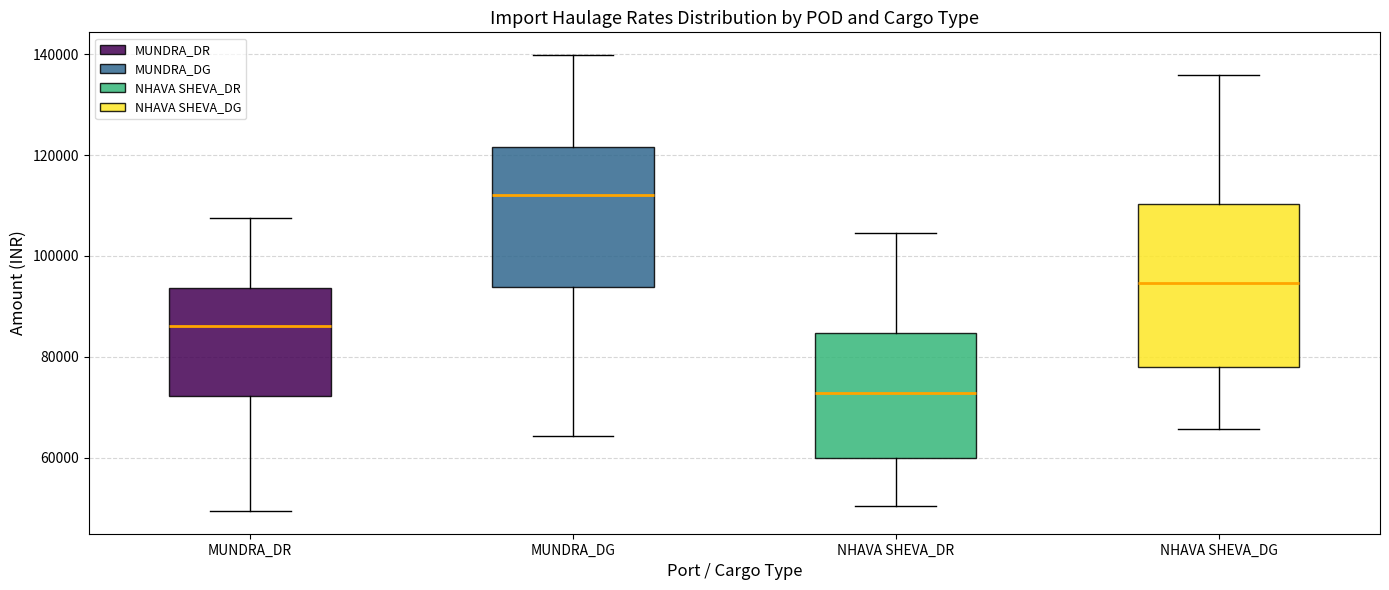

Where does the upper whisker of the box for MUNDRA_DR end on the y-axis? The values are not printed on the chart, so give them approximately, as read against the axis.

108000